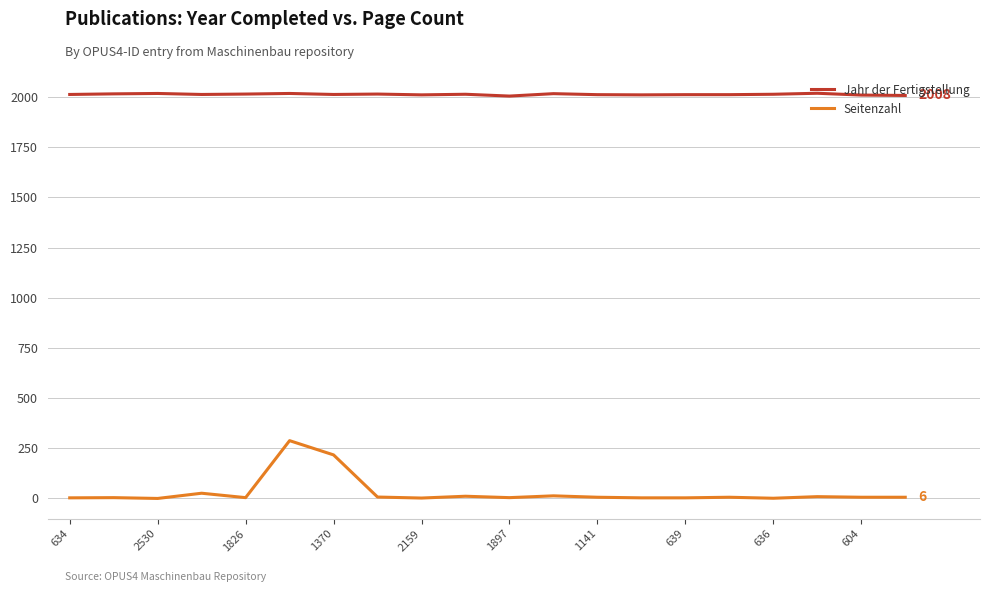

True or false: Jahr der Fertigstellung and Seitenzahl cross at least once.

False